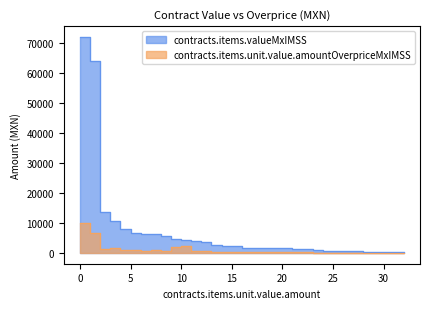

What is the difference between the maximum and second lowest values in the contracts.items.unit.value.amountOverpriceMxIMSS series?

9894.9